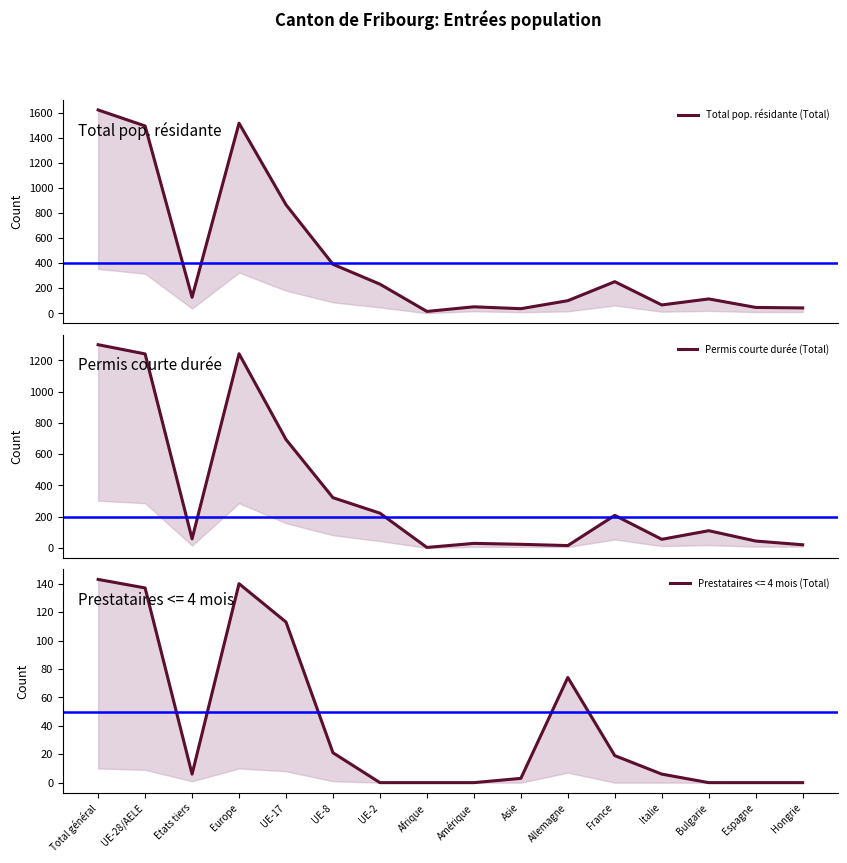

At how many categories does at least one series exceed 78?

10